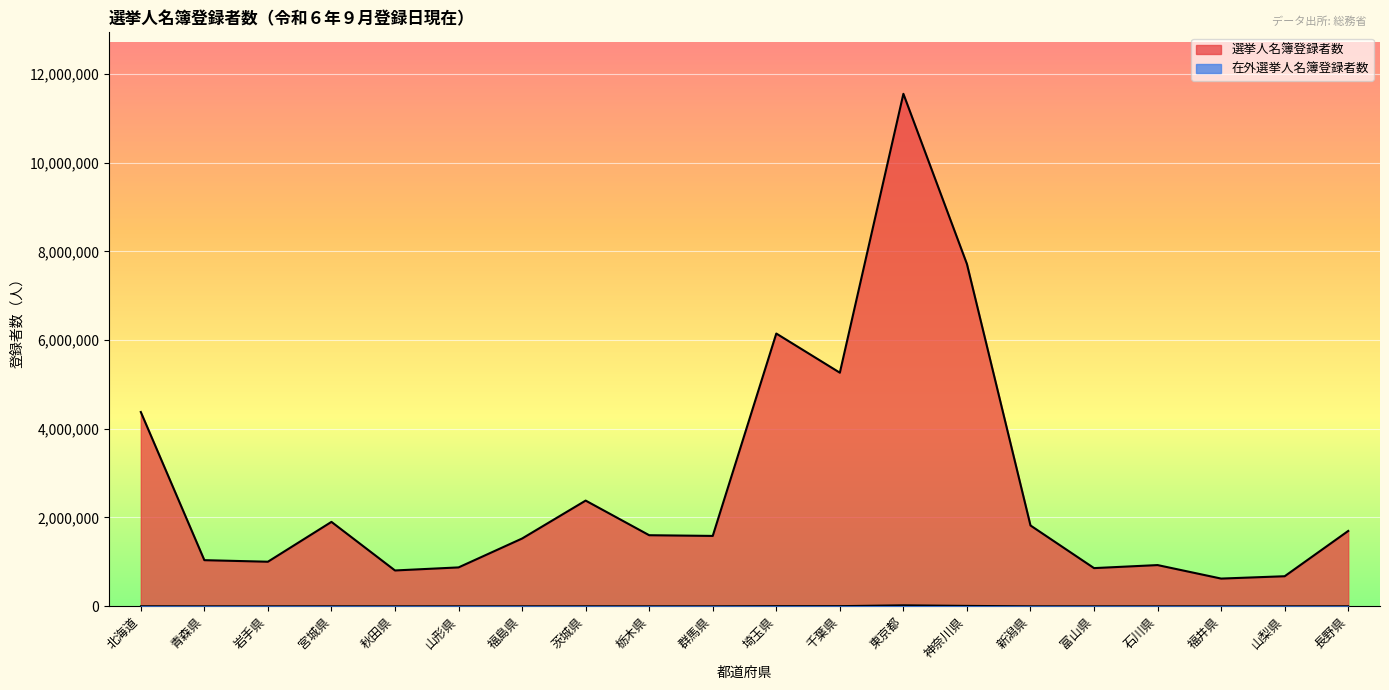

What is the value of the 在外選挙人名簿登録者数 point at the 11th from the left?

4695